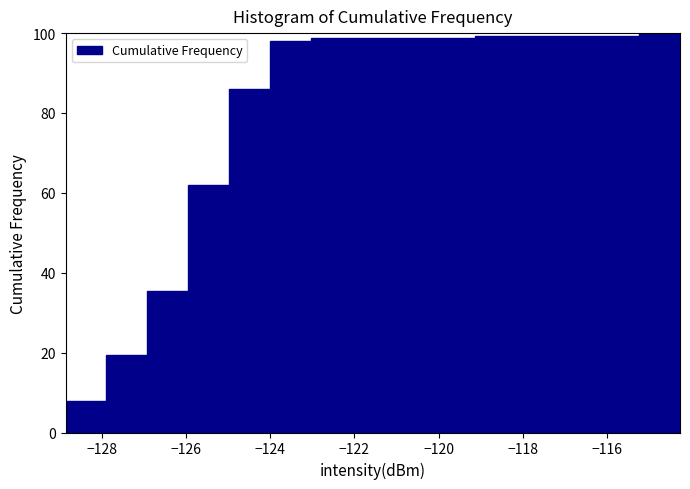

Reading left to right, transcribe this chart: for each bar, give the range it covers on the x-axis and its height. Neither the bar edges nor the heights are printed on the chart, so give them approximately, as read against the axes.

-128.8 to -127.8: 8
-127.8 to -127.0: 20
-127.0 to -126.0: 36
-126.0 to -125.0: 62
-125.0 to -124.0: 86
-124.0 to -123.0: 98
-123.0 to -122.0: 98
-122.0 to -121.0: 98
-121.0 to -120.2: 98
-120.2 to -119.2: 98
-119.2 to -118.2: 100
-118.2 to -117.2: 100
-117.2 to -116.2: 100
-116.2 to -115.2: 100
-115.2 to -114.2: 100